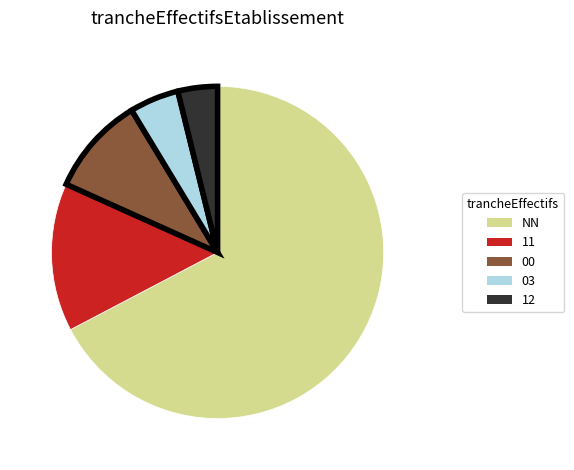

Which category has the smallest portion of the pie?

12